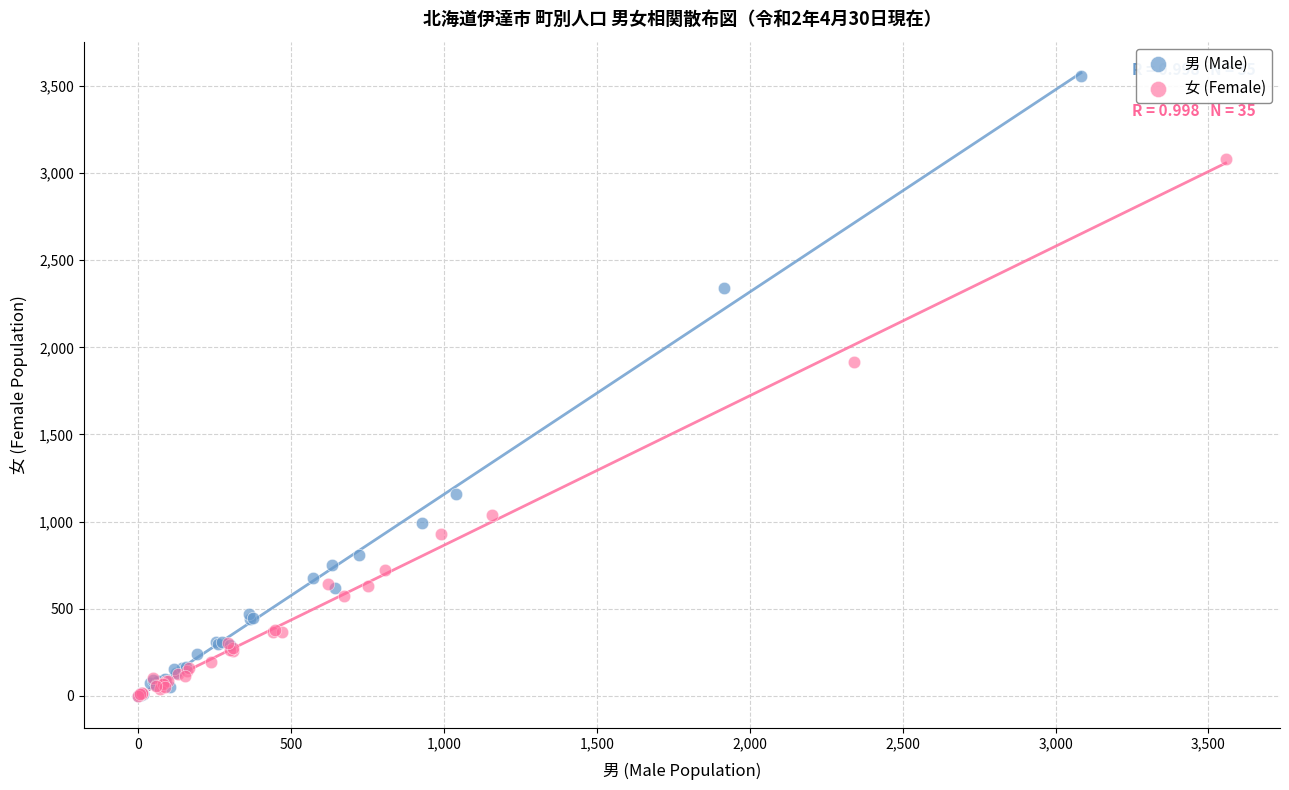

Which series has the largest Y range (max minus min)?

男 (Male)